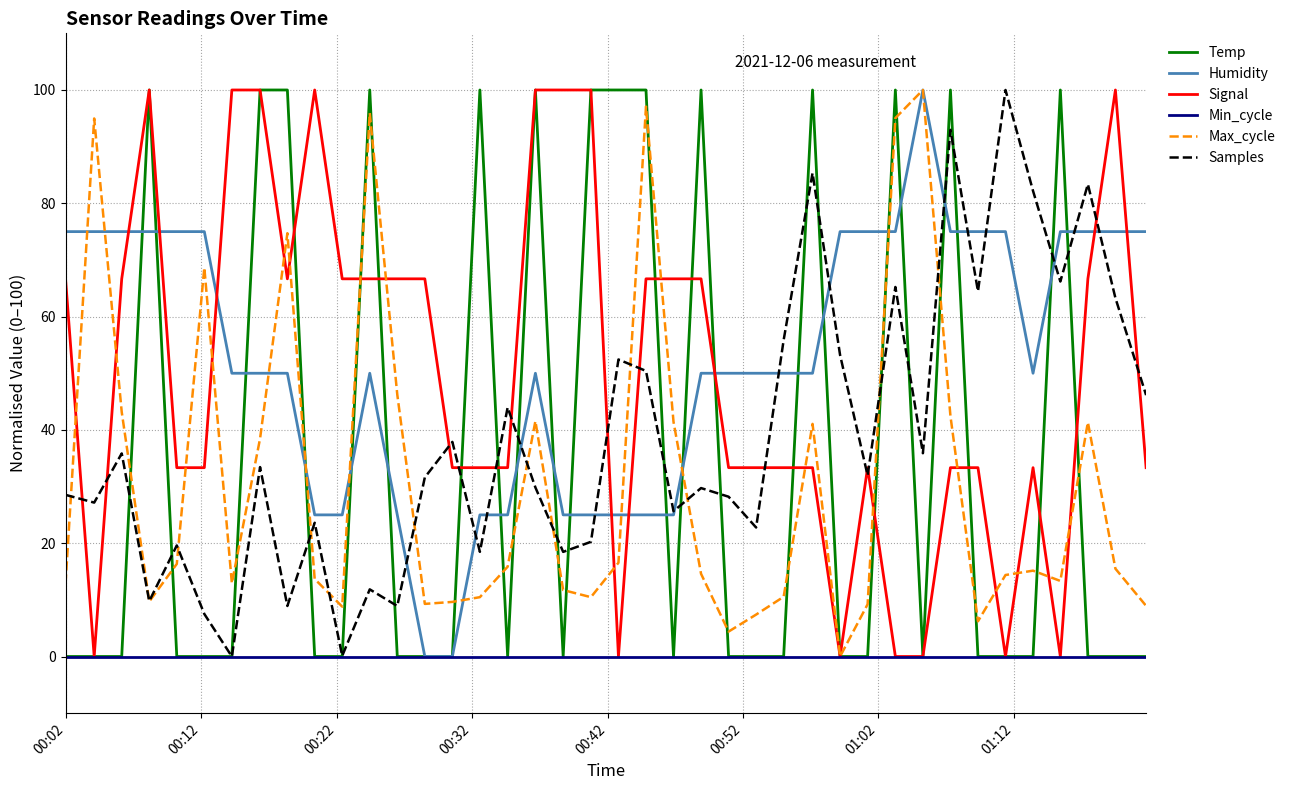

What is the maximum value shown in the chart?

100.0